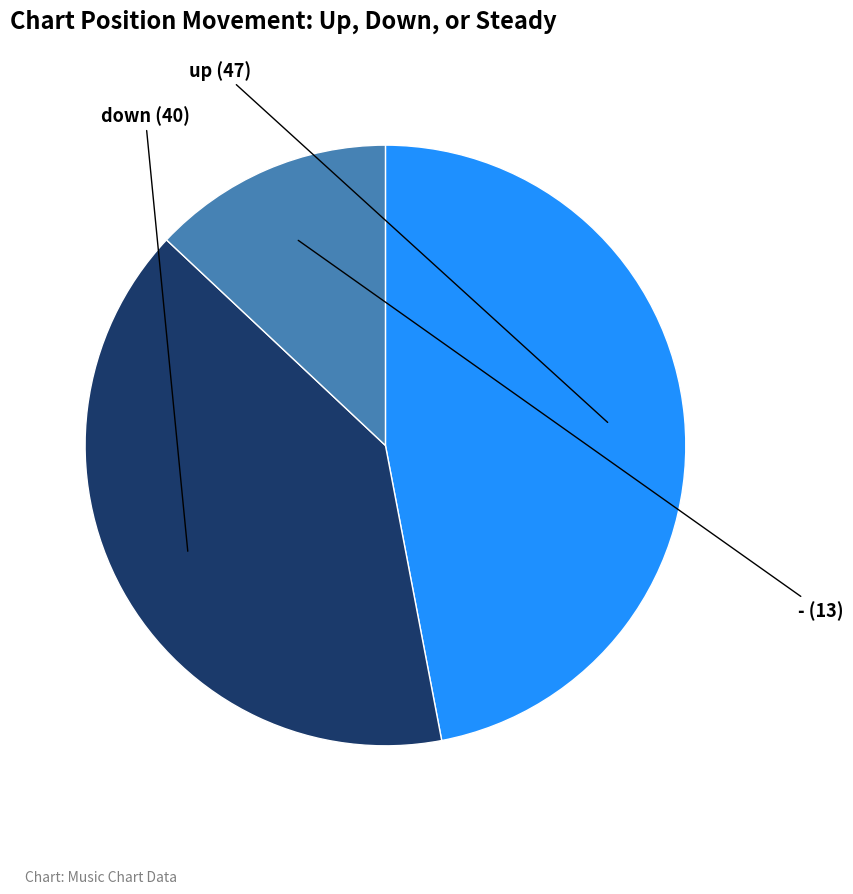

Is there any slice that represents more than half of the pie?

No